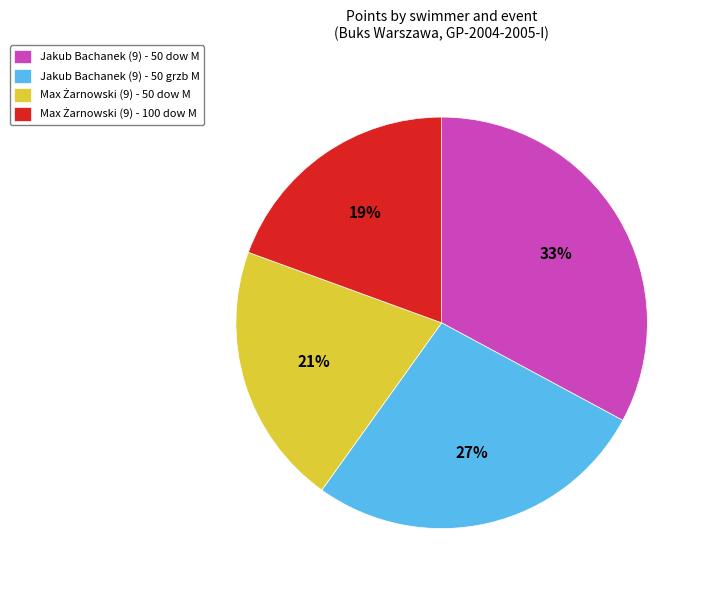

True or false: Jakub Bachanek (9) - 50 grzb M accounts for 27% of the total.

True